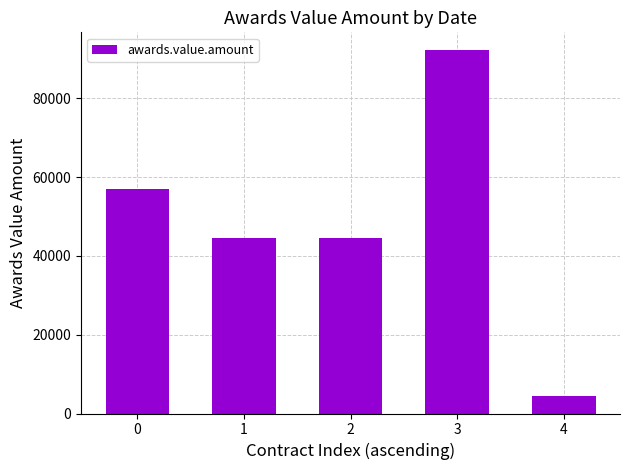

How many values are between 44445 and 56850?

3